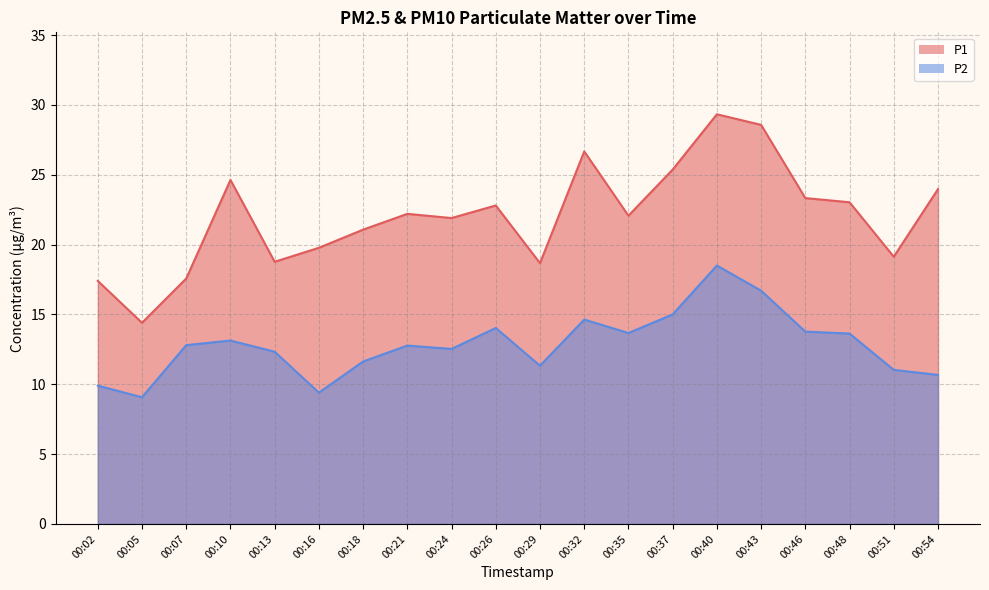

True or false: P2 and P1 intersect in this chart.

False